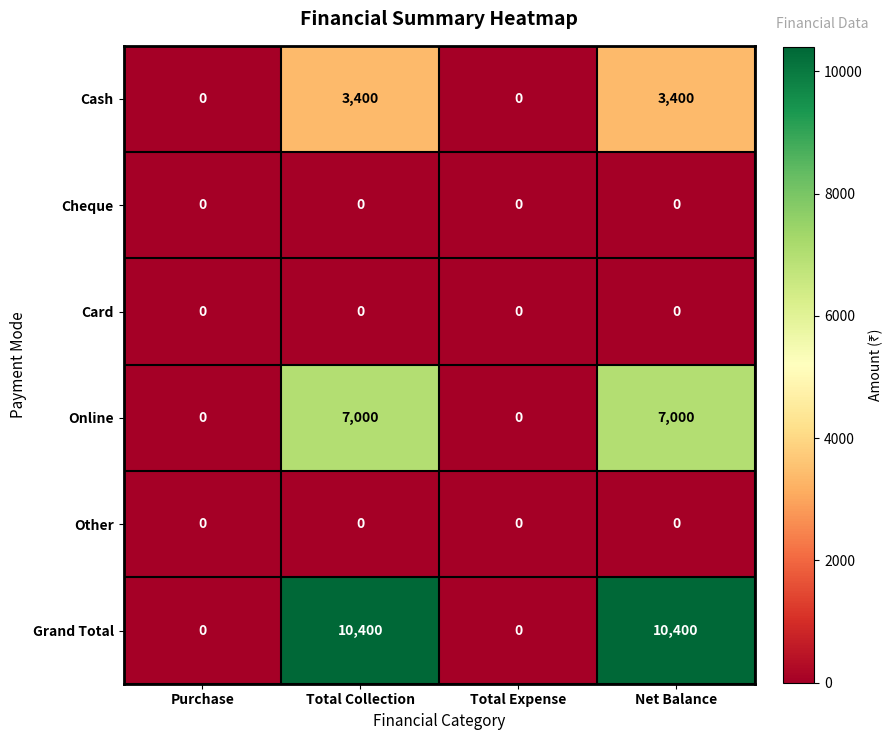

Which series has the largest range (max minus min)?

Grand Total